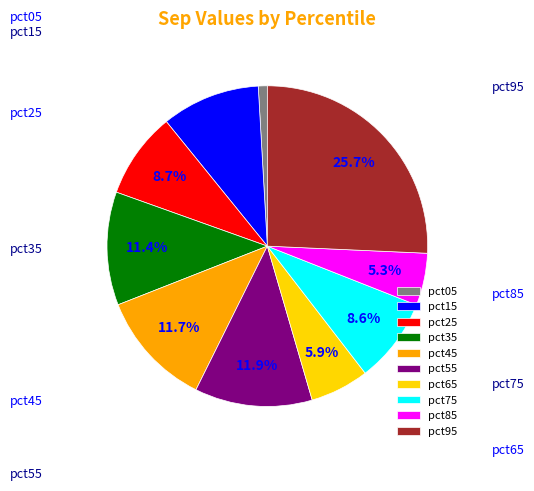

What percentage do pct95 and pct75 together represent?

34.3%